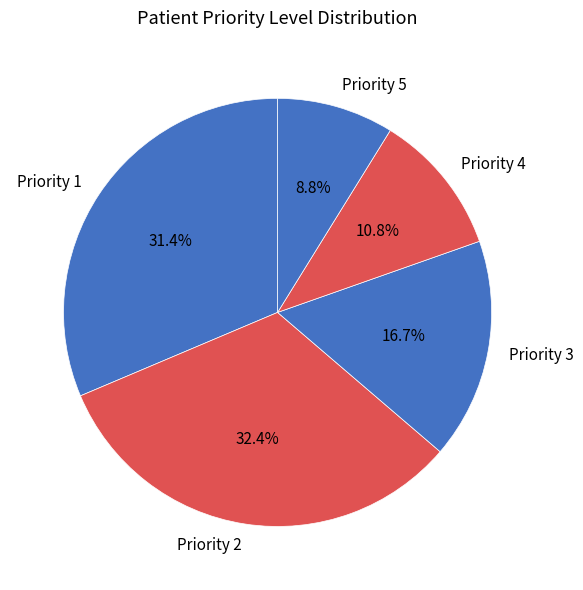

Is there a majority slice in this chart?

No